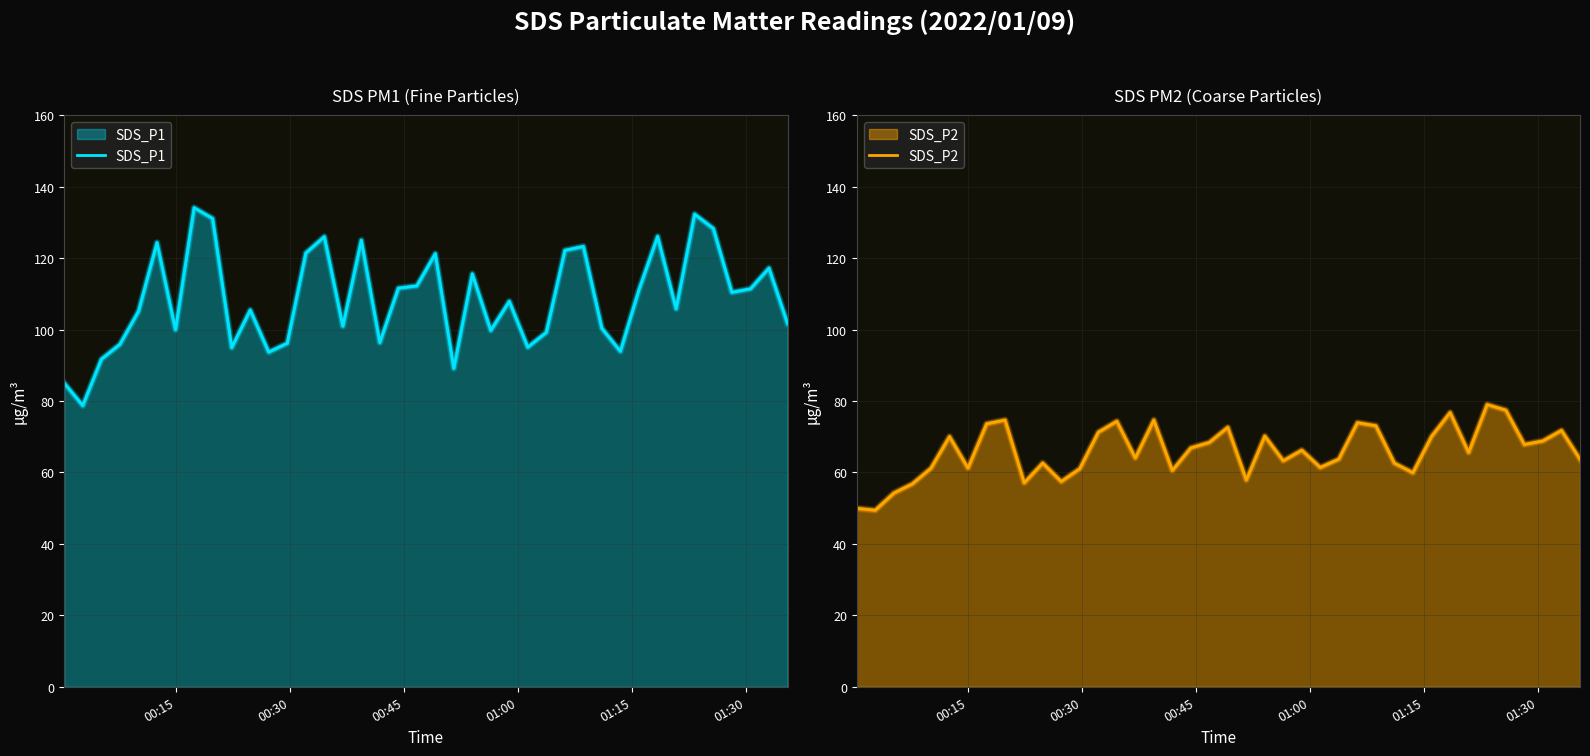

What is the maximum value shown in the chart?

134.1